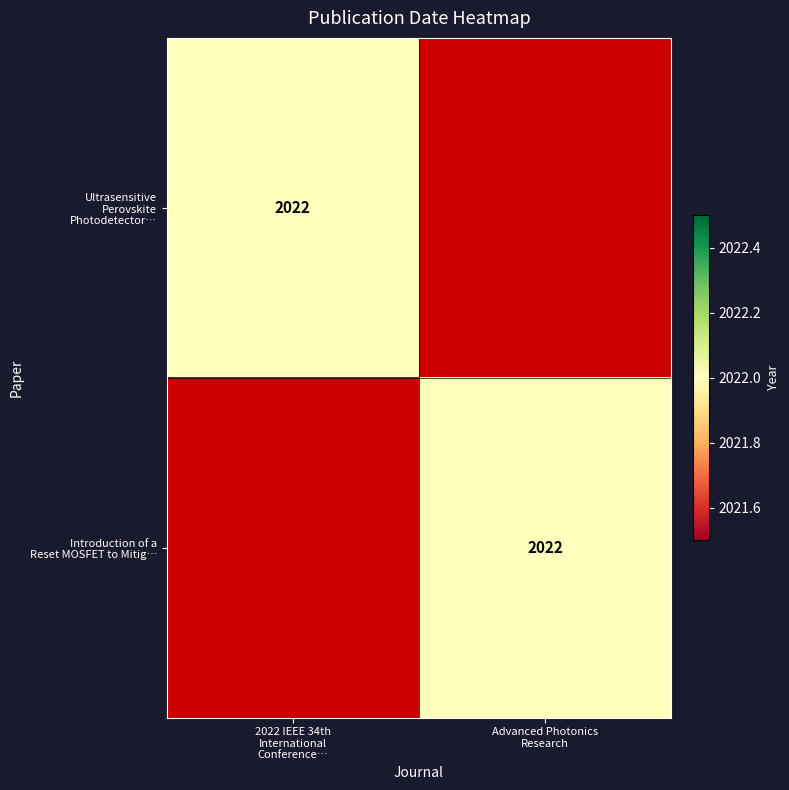

The Introduction of a Reset MOSFET to Mitig… series shows 2022 at Advanced Photonics Research. True or false?

True